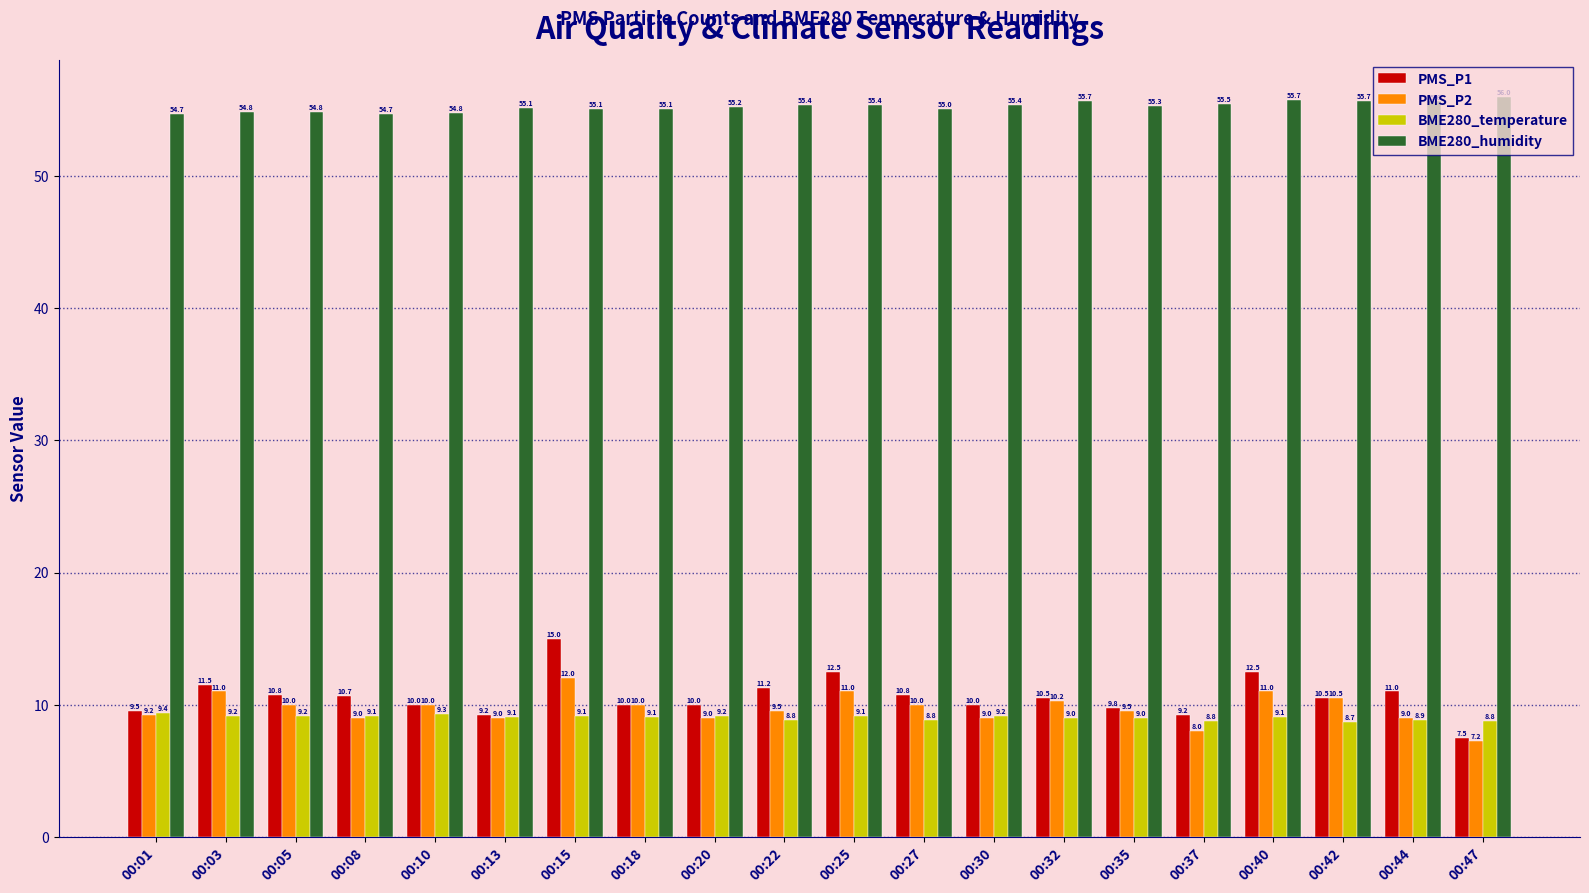

The BME280_temperature series shows 9.1 at 00:18. True or false?

True